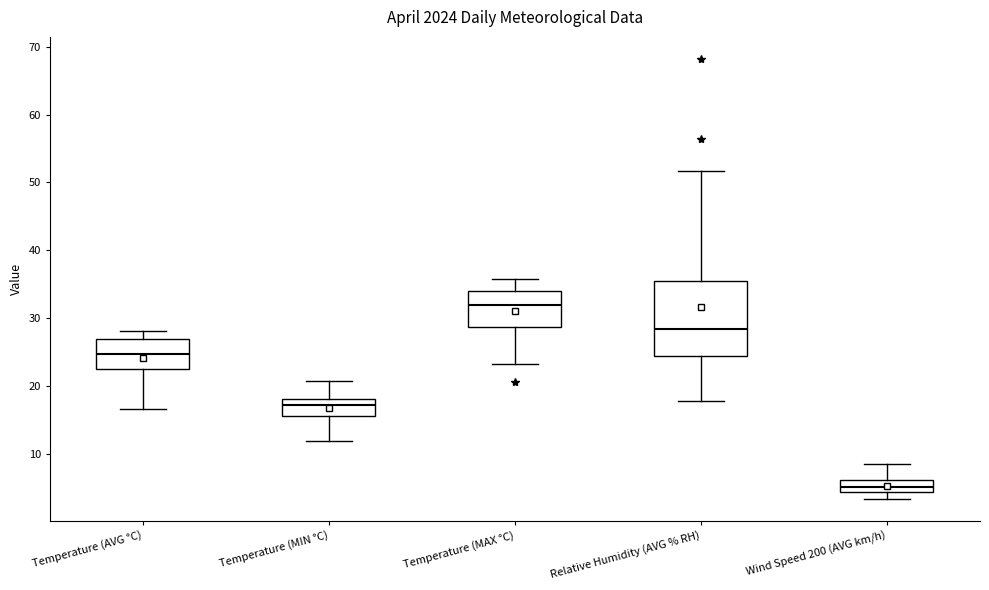

Comparing the boxes themselves (not the whiskers), which one is the tallest?

Relative Humidity (AVG % RH)